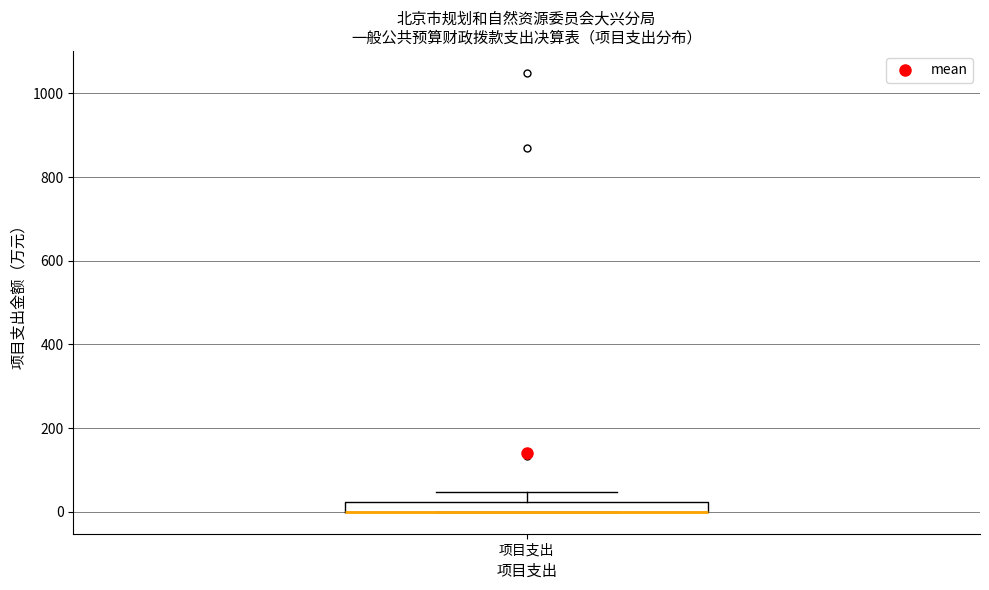

Where is the lower edge of the box for 项目支出 on the y-axis? The values are not printed on the chart, so give them approximately, as read against the axis.

0